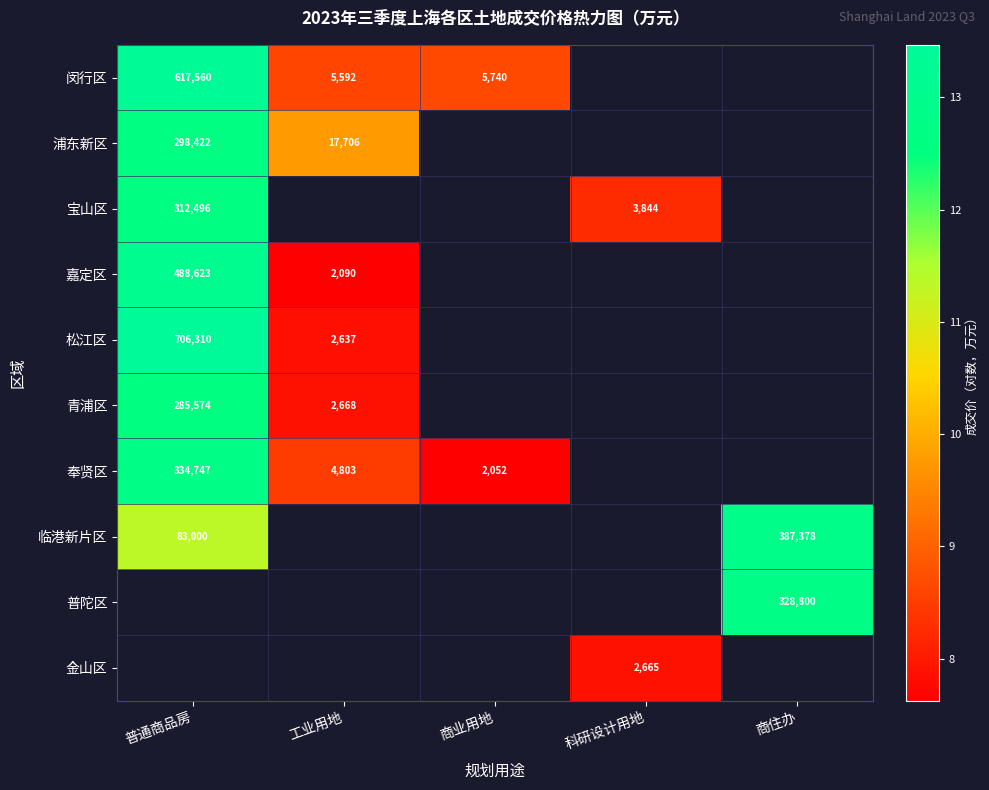

The 青浦区 series shows 4.7 at 普通商品房. True or false?

False